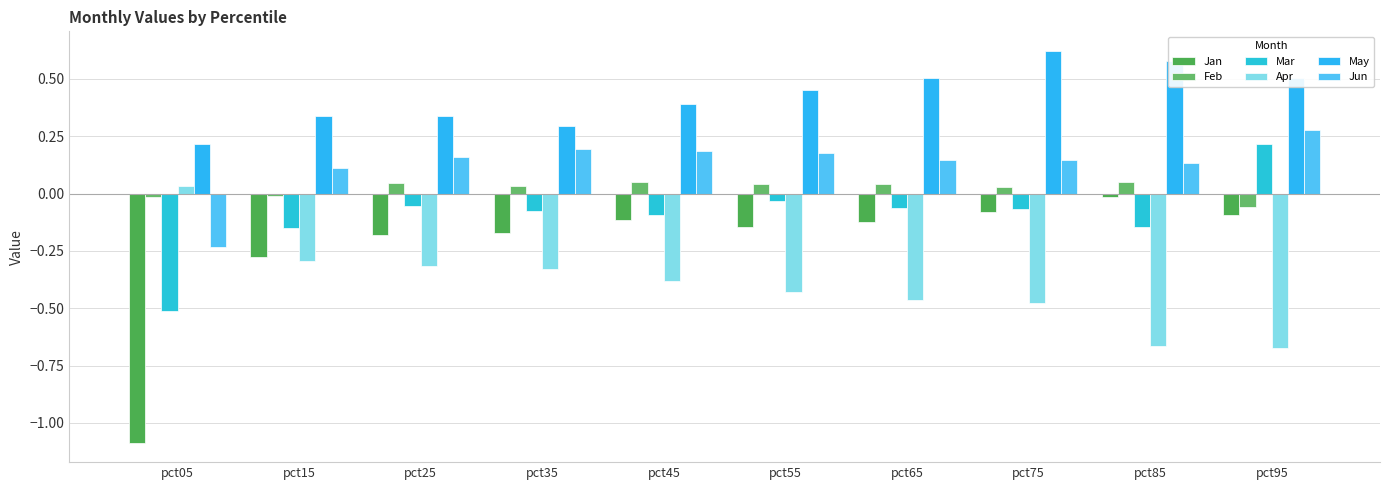

Which category has the highest value across all series?

pct75